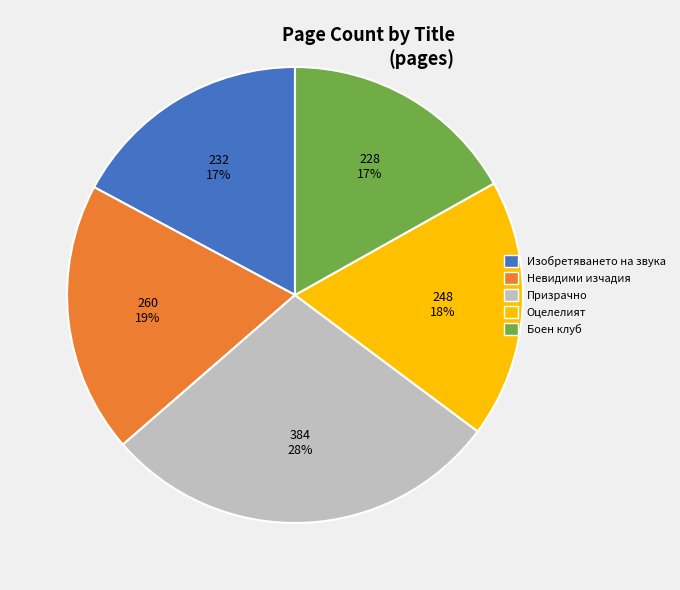

Count the number of slices in the pie.

5